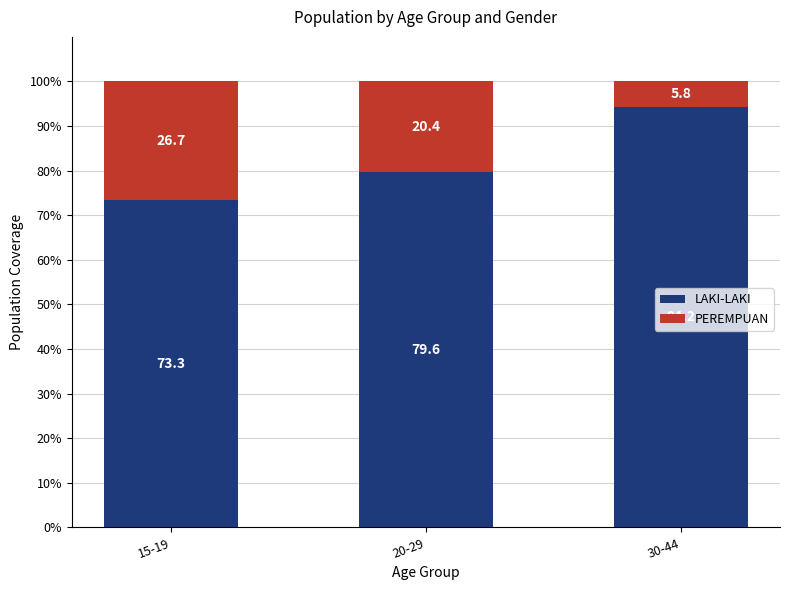

What is the minimum value for LAKI-LAKI?

73.3